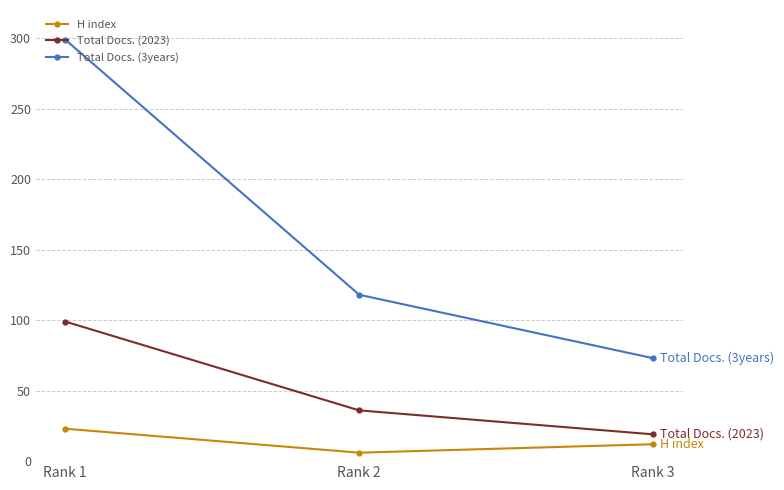

How many categories are shown in the chart?

3